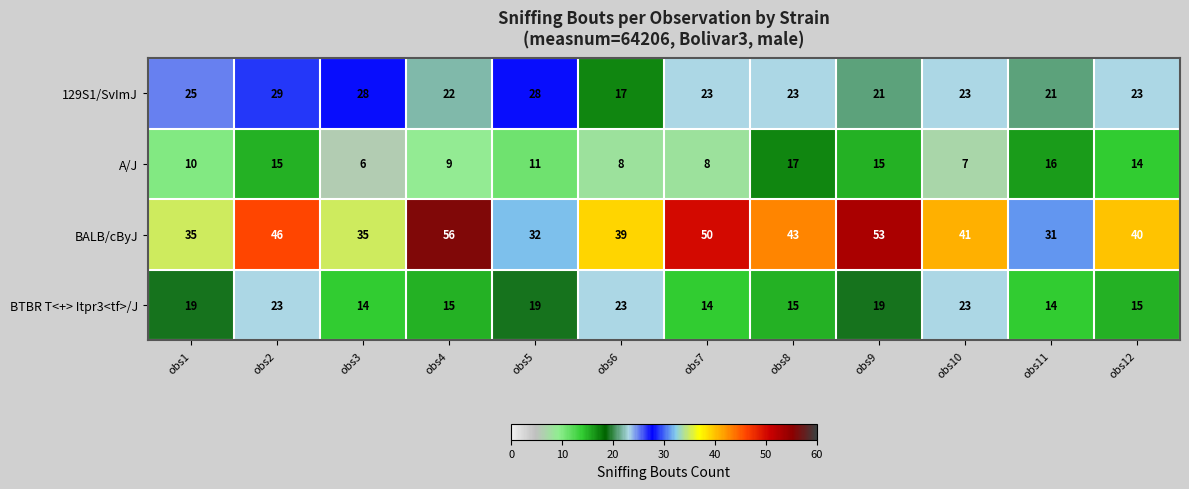

The BTBR T<+> Itpr3<tf>/J series shows 15 at obs8. True or false?

True